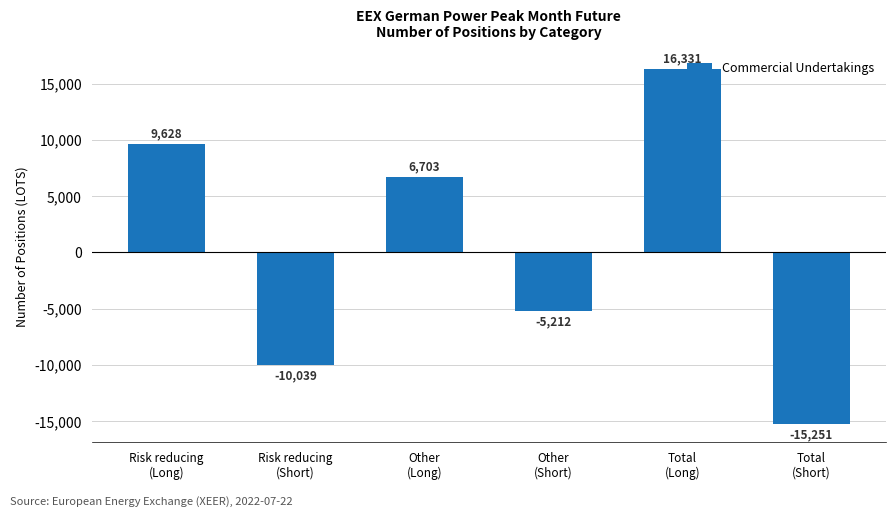

Where does the data first go above 6703?

Risk reducing
(Long)